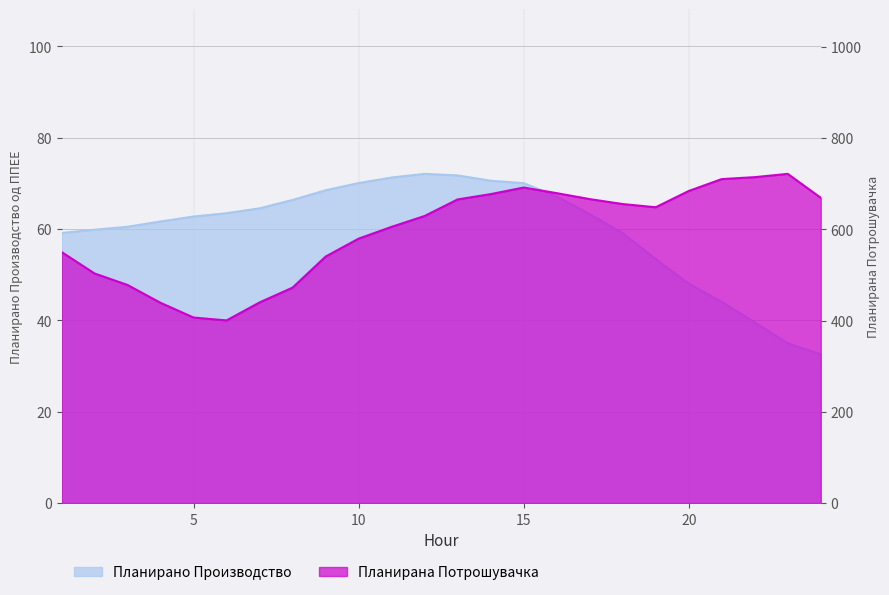

What is the value of the Планирана Потрошувачка point at the 21st from the left?

710.1